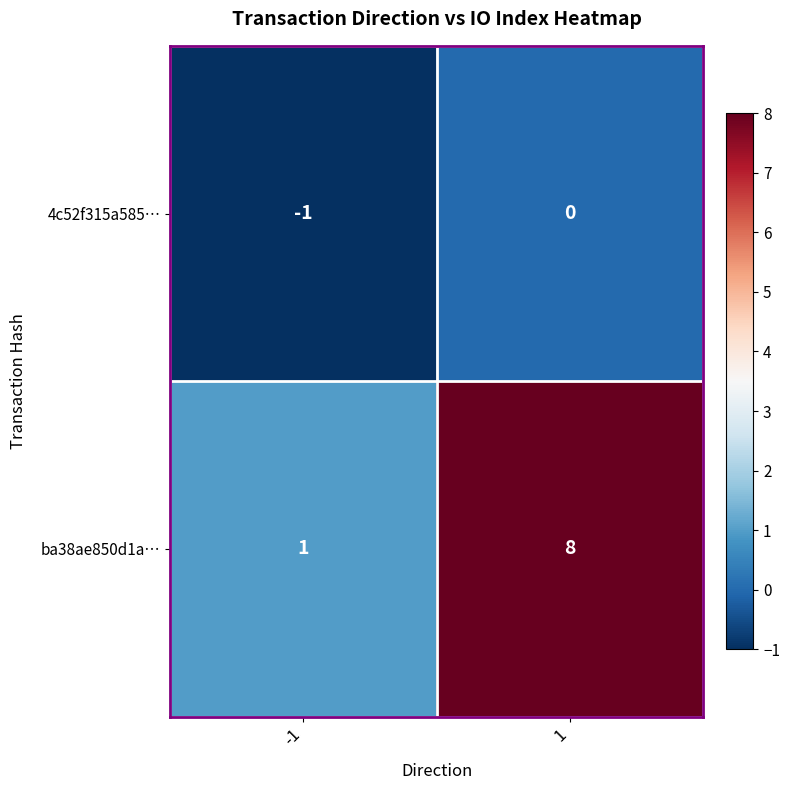

The ba38ae850d1a… series shows 4 at 1. True or false?

False